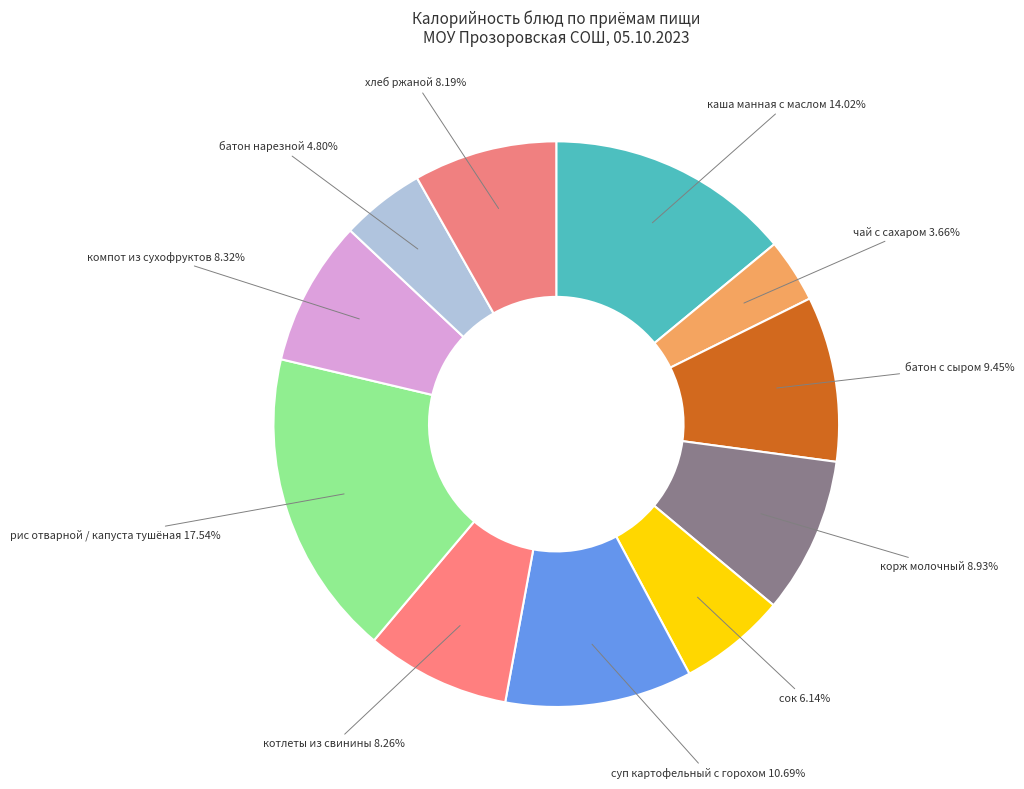

True or false: каша манная с маслом accounts for 14% of the total.

True